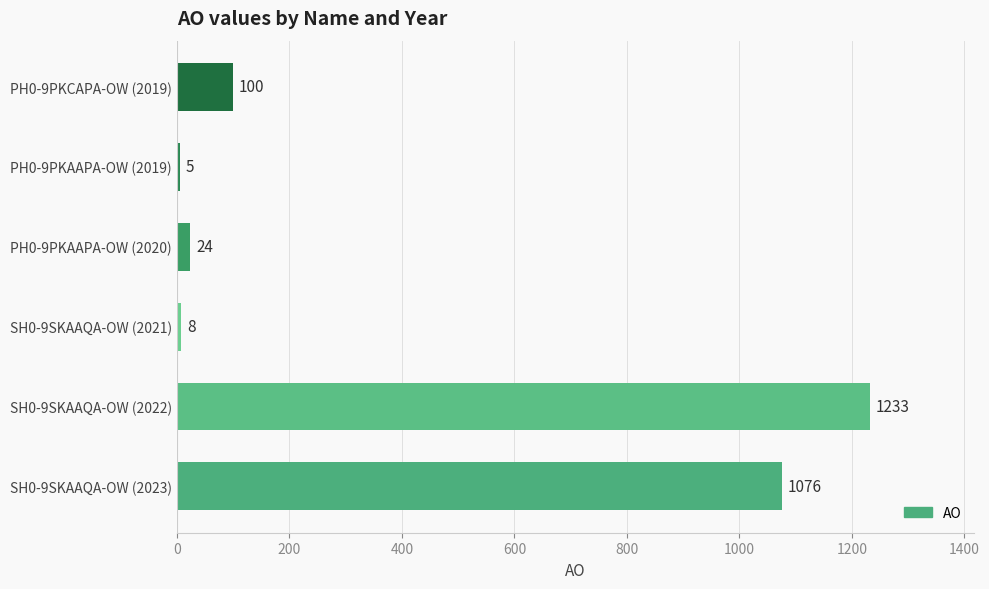

Reading bottom to top, what are all the values shown in this chart?

1076	1233	8	24	5	100